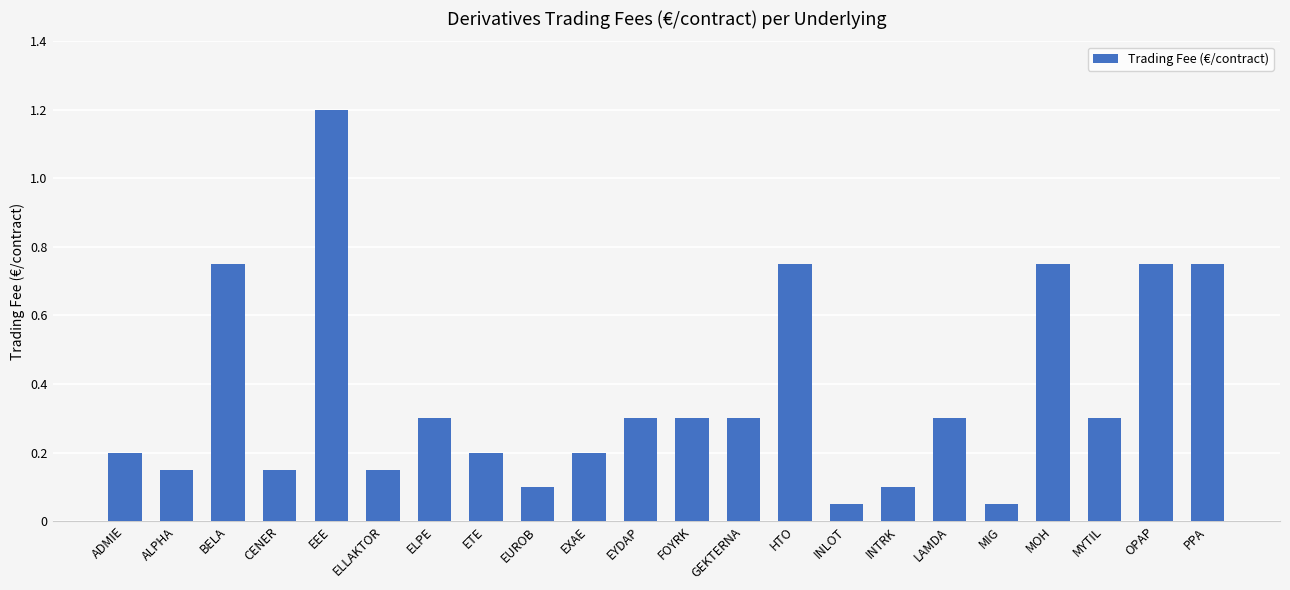

True or false: the data shows 0.1 at INTRK.

True